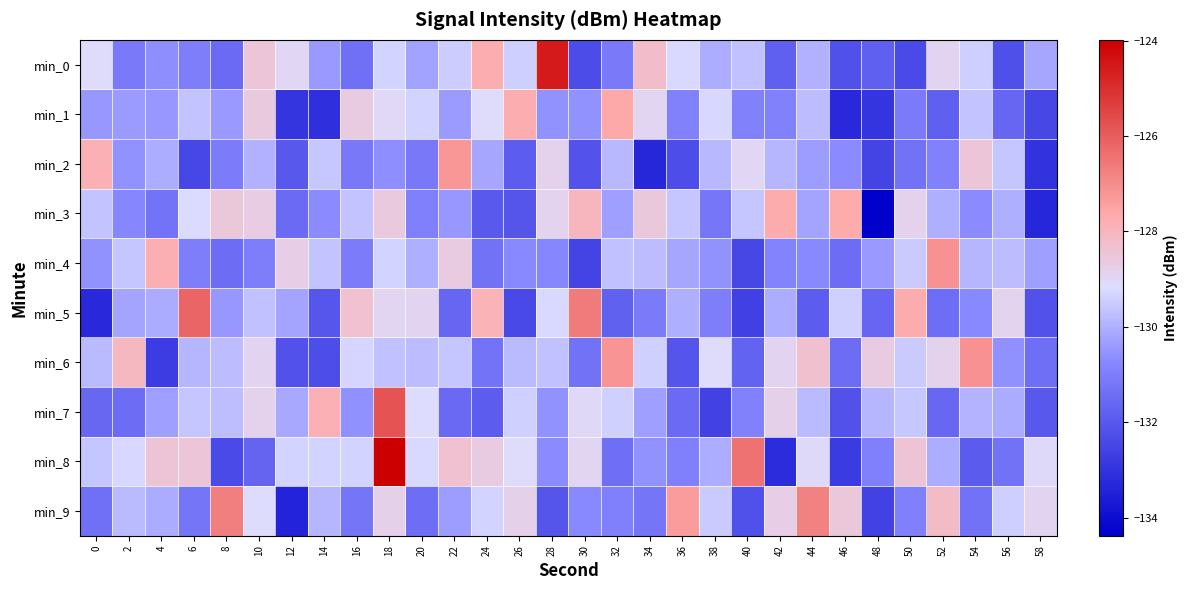

Between 6 and 38, which is larger?

38